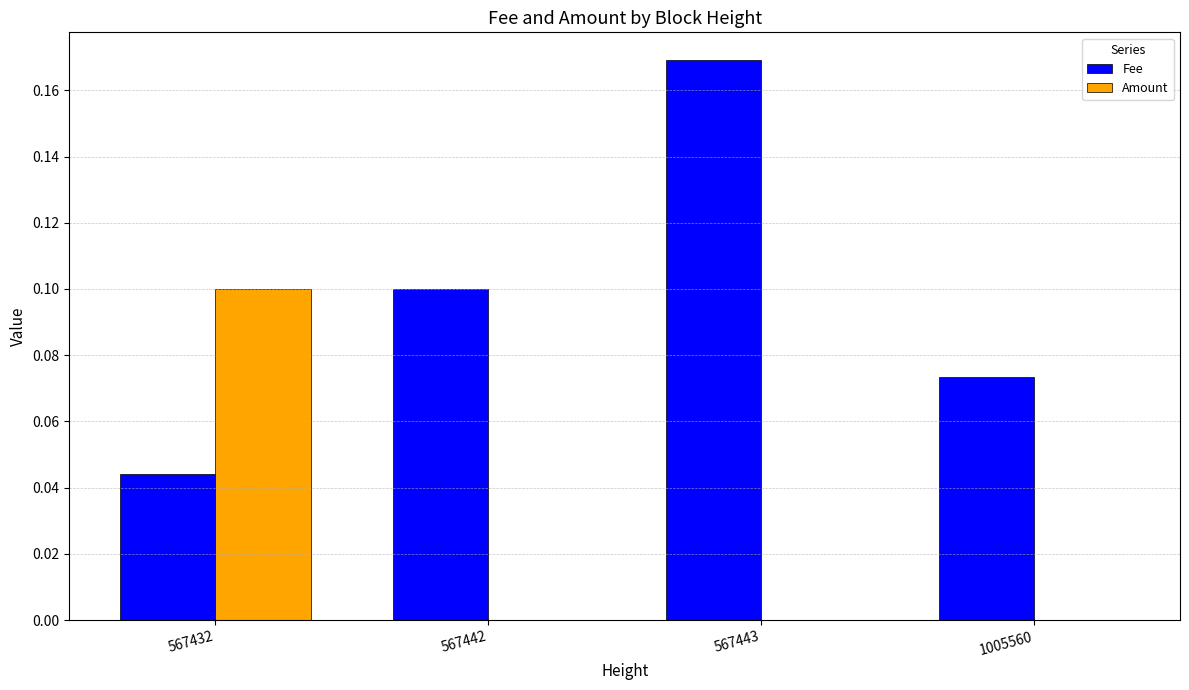

How many data points does each series have?

4